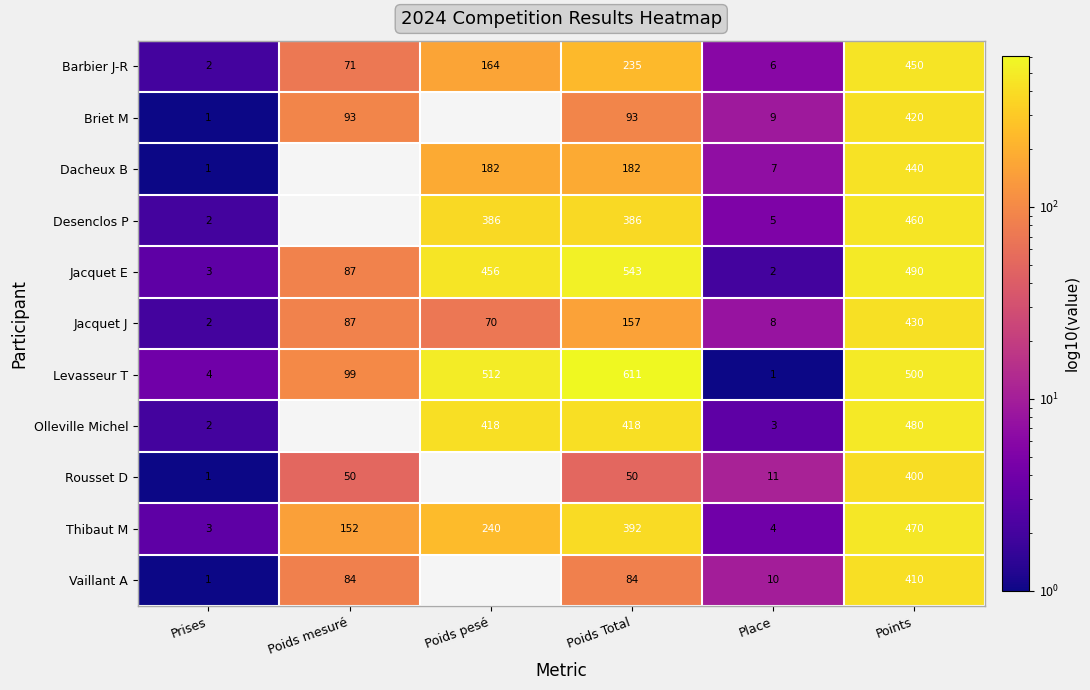

At Poids Total, list the series in order from smallest to largest.

Rousset D, Vaillant A, Briet M, Jacquet J, Dacheux B, Barbier J-R, Desenclos P, Thibaut M, Olleville Michel, Jacquet E, Levasseur T